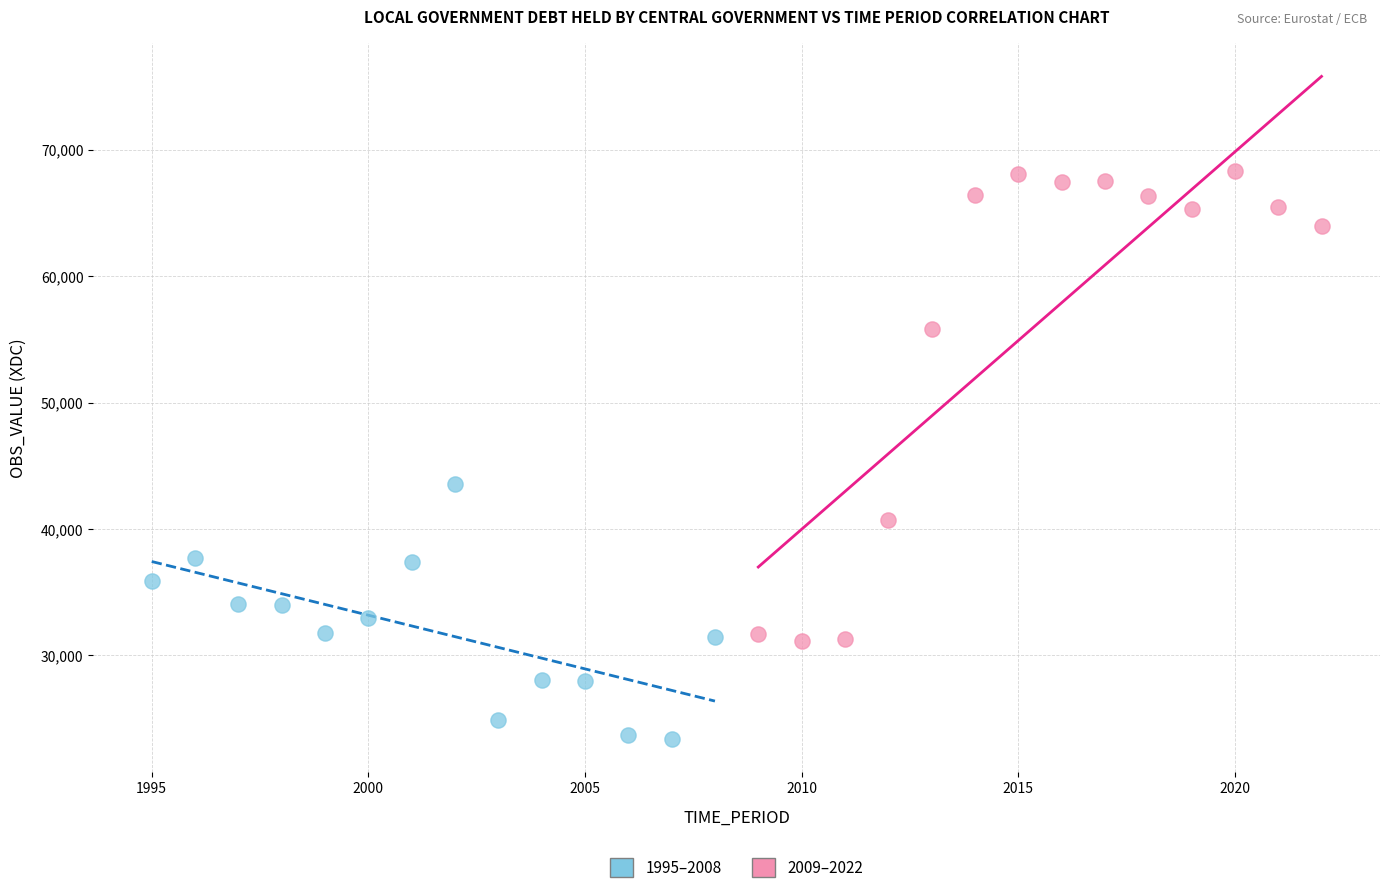

Which series reaches the minimum Y coordinate?

1995–2008